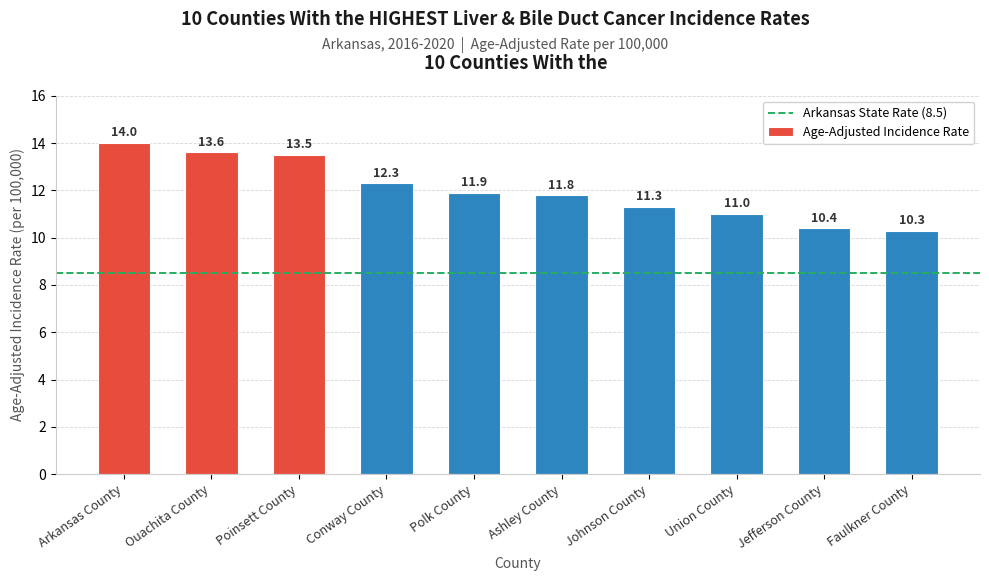

What is the average value?

12.0